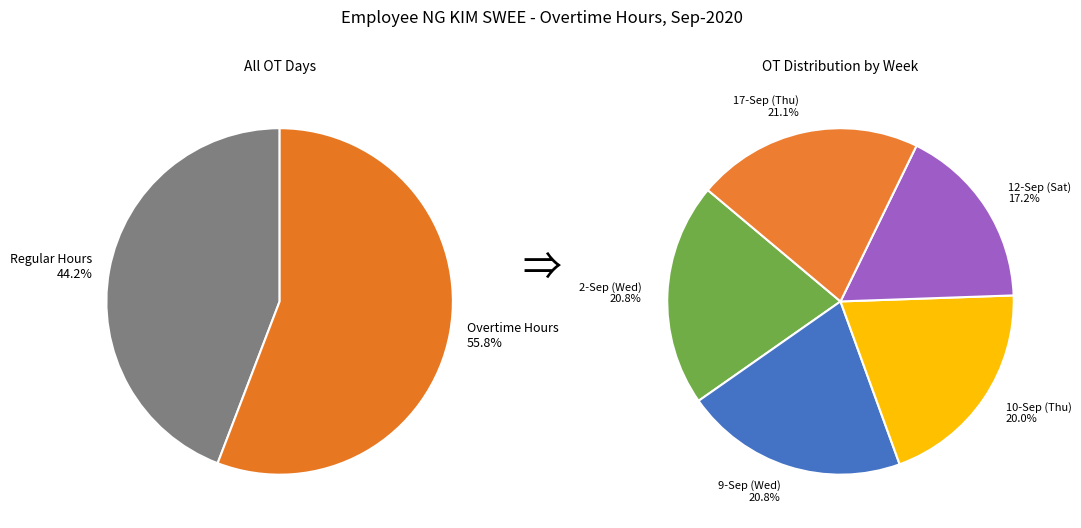

Is it true that 12-Sep (Sat) is 5% of the pie?

False